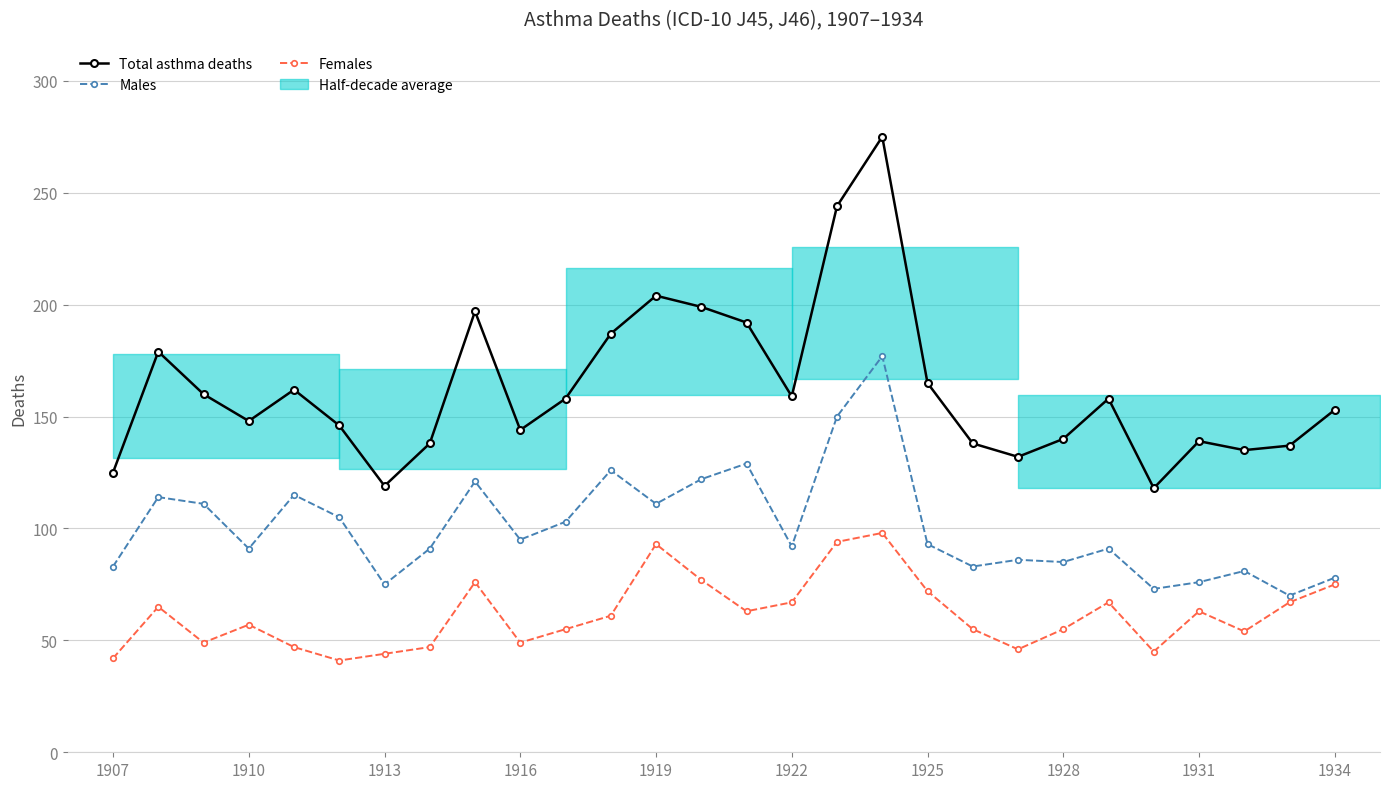

Rank the series by their average value, from highest to lowest.

Total asthma deaths, Males, Females